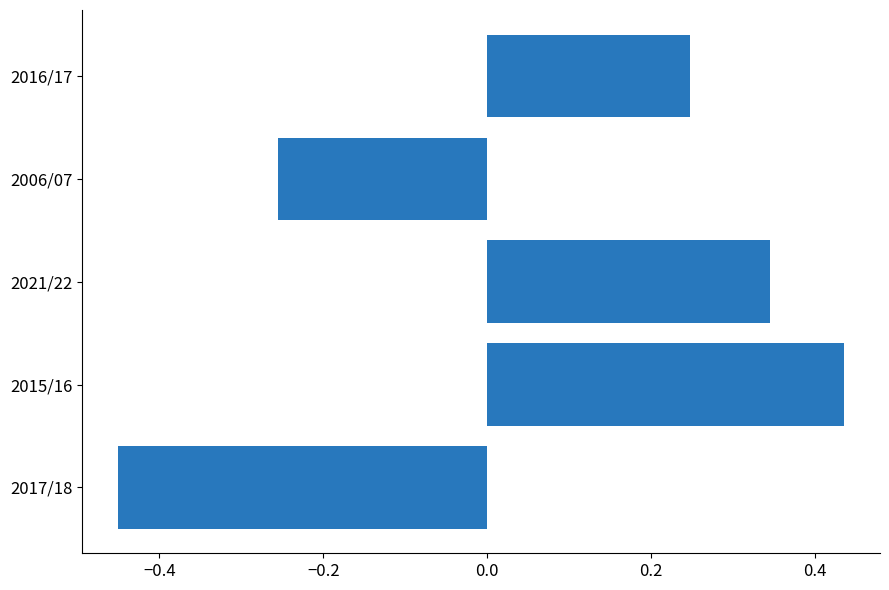

Is it true that the value at 2015/16 is 0.7?

False